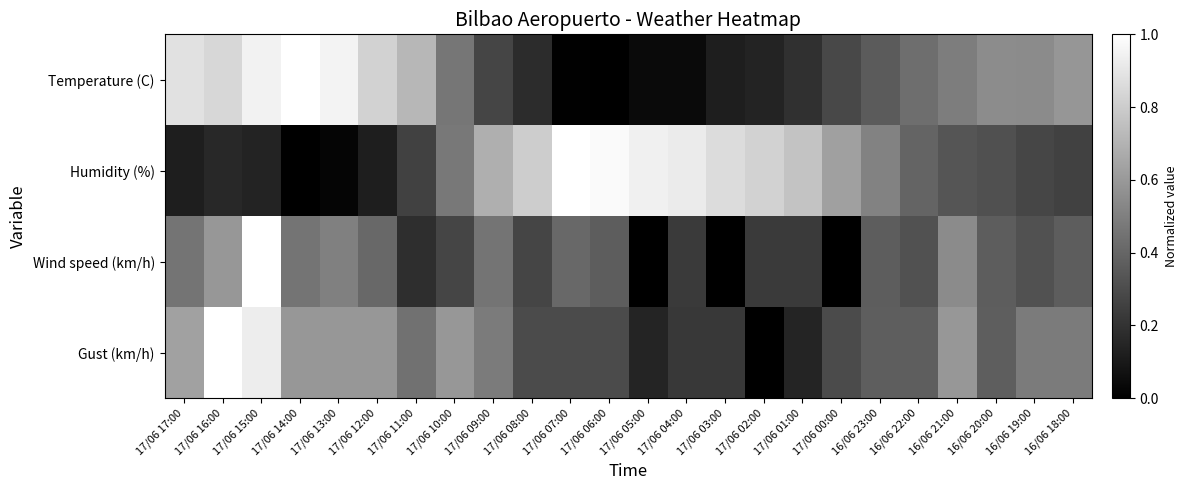

How many series are shown in this chart?

4